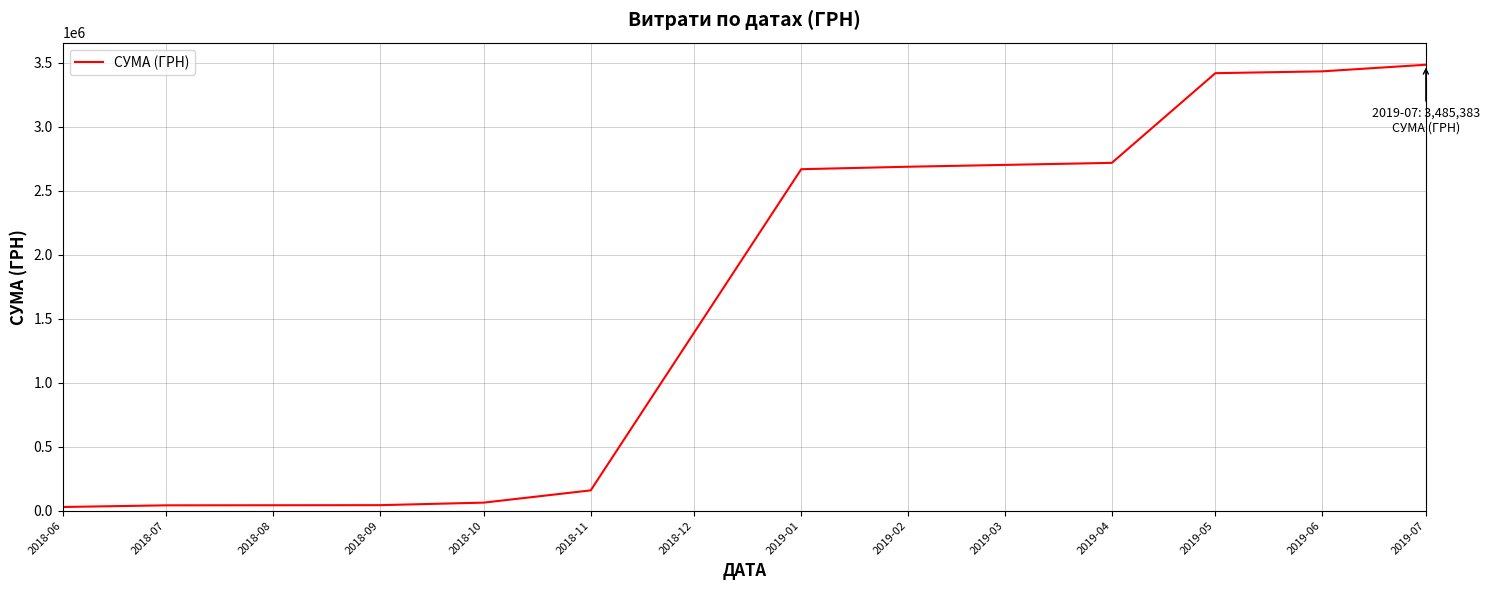

Is it true that the value at 2019-02 is 3539375.6?

False